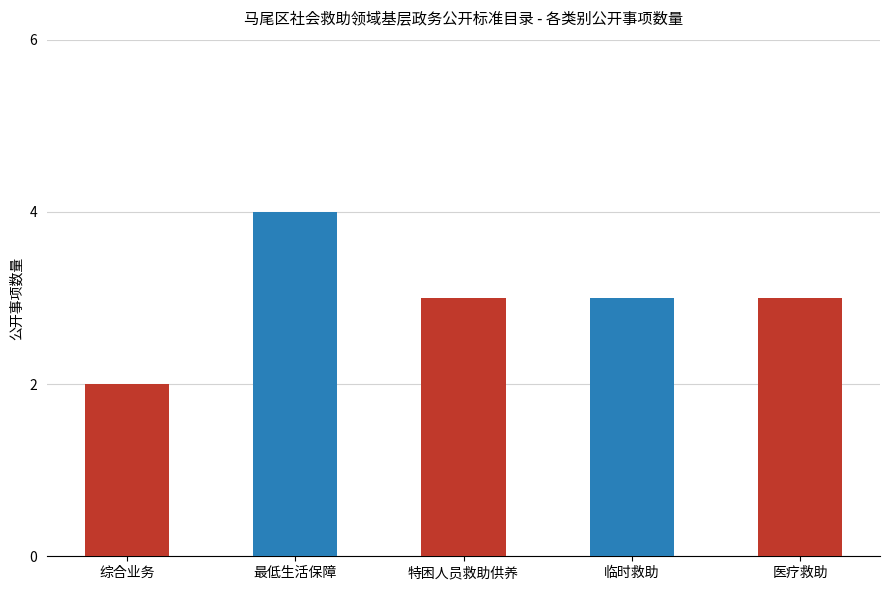

Are the bars grouped side by side (vs. stacked)?

No